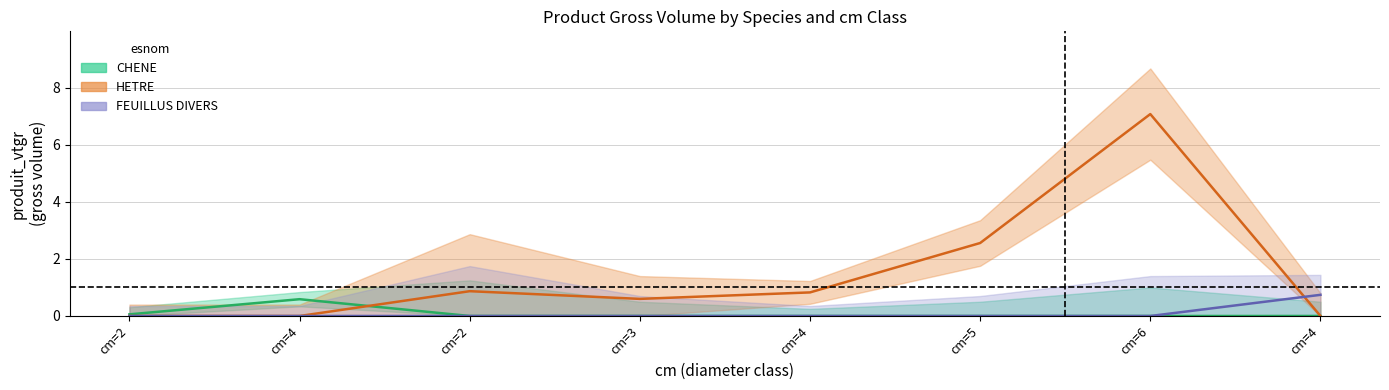

What is the label of the 4th point from the right?

cm=4